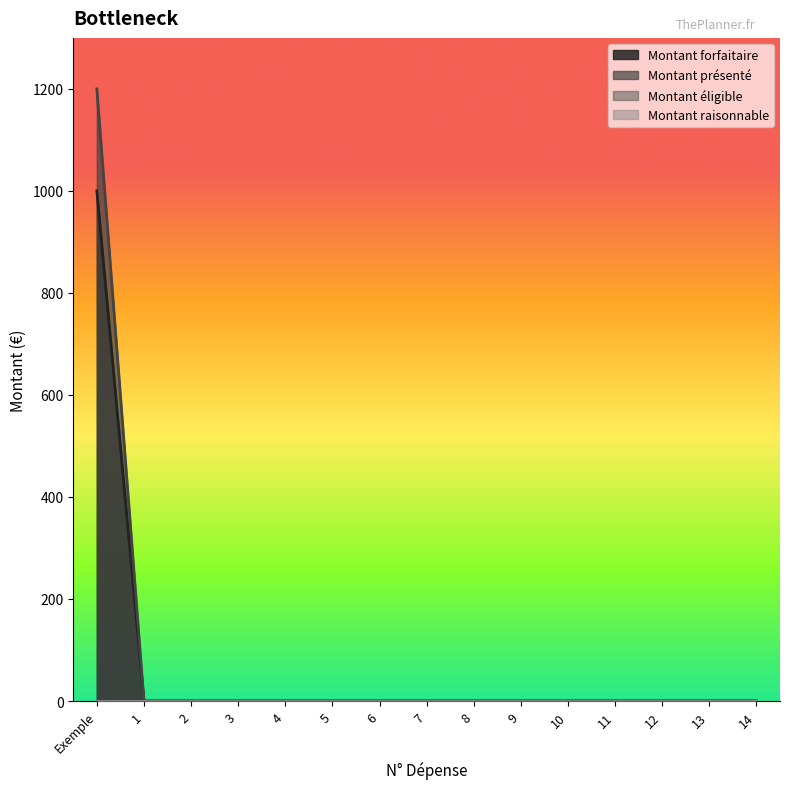

Rank the categories by Montant présenté value from lowest to highest.

1, 2, 3, 4, 5, 6, 7, 8, 9, 10, 11, 12, 13, 14, Exemple